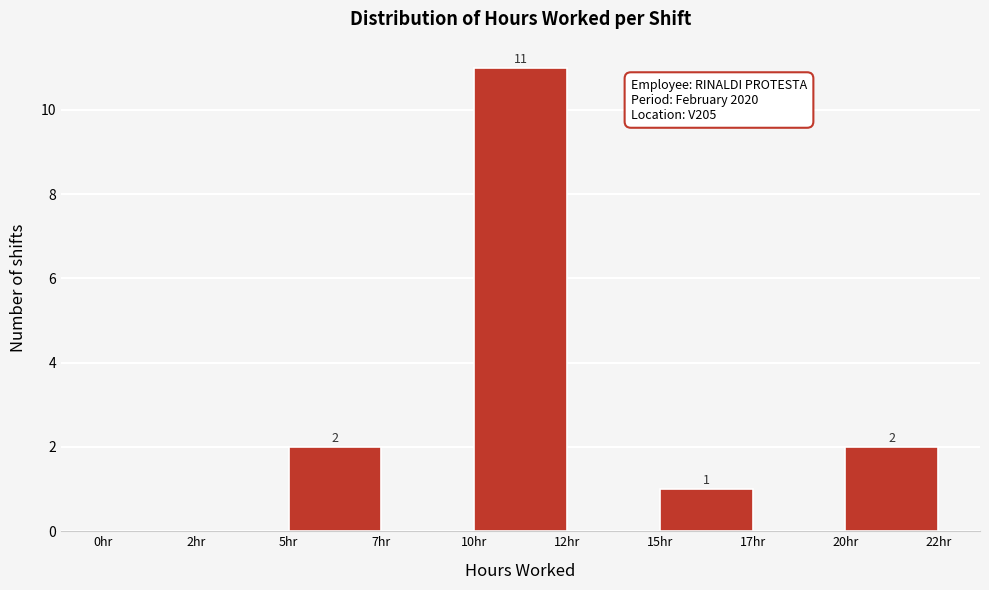

Reading right to left, transcribe all the data shown in this chart.

20hr=2	17hr=0	15hr=1	12hr=0	10hr=11	7hr=0	5hr=2	2hr=0	0hr=0